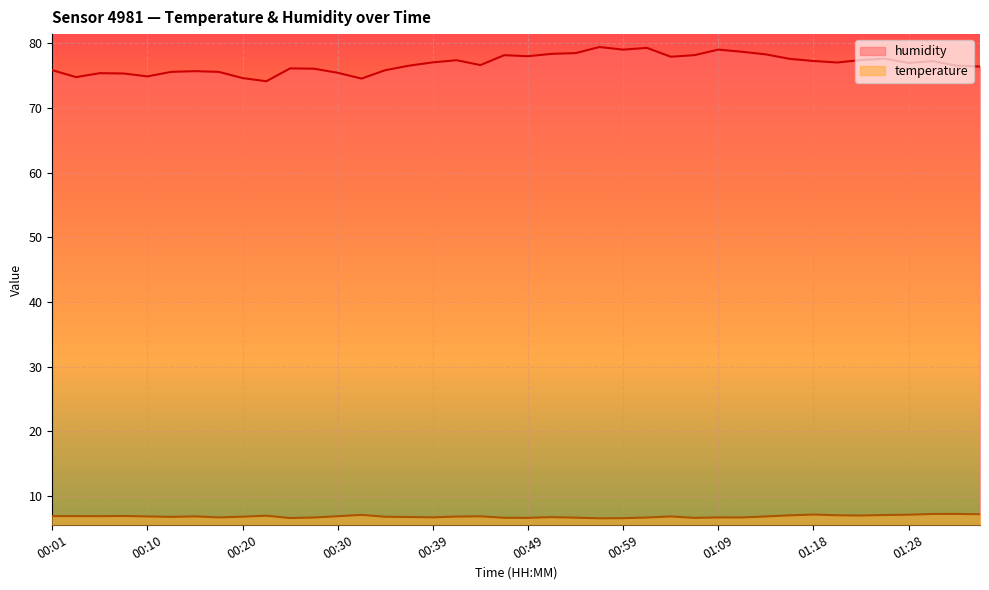

Which series changed the most between 00:13 and 01:23?

humidity